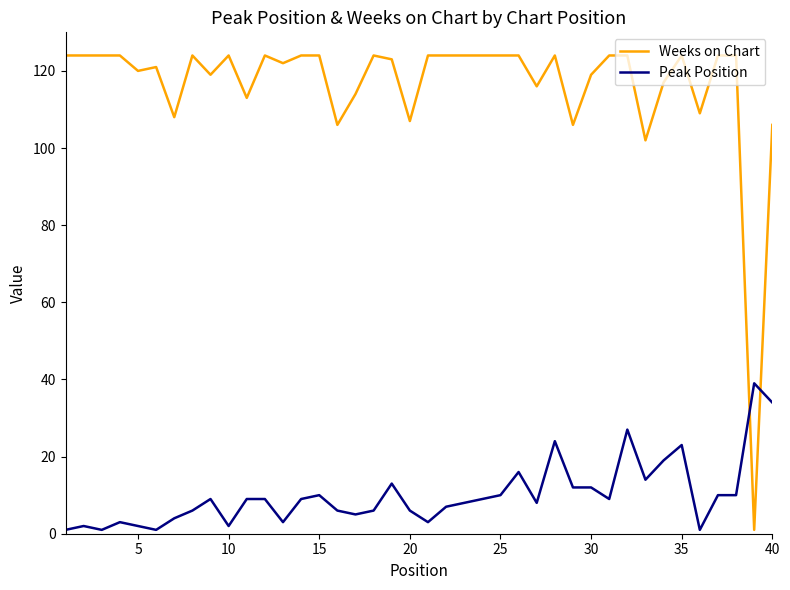

Count the number of data series in this chart.

2